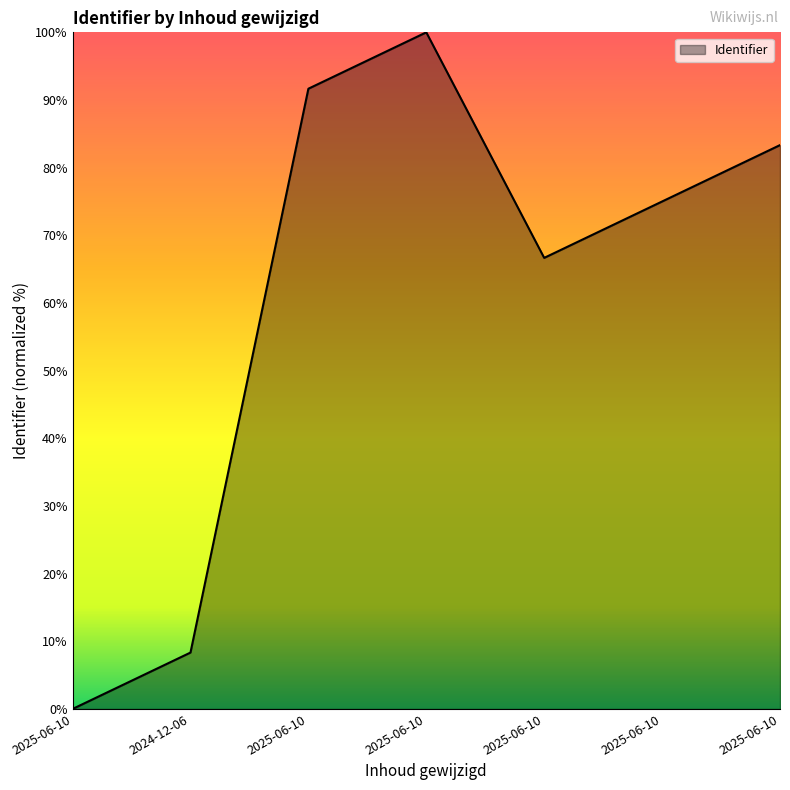

Where is the first local minimum?

2025-06-10